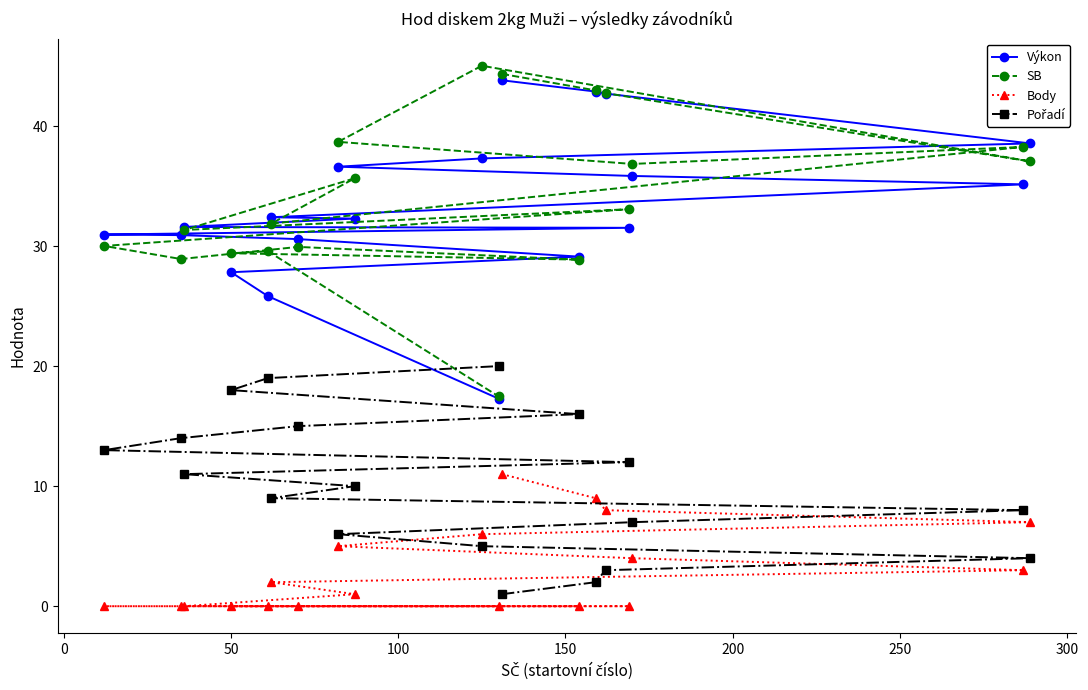

What is the value of the Body point at the 19th from the left?

7.0